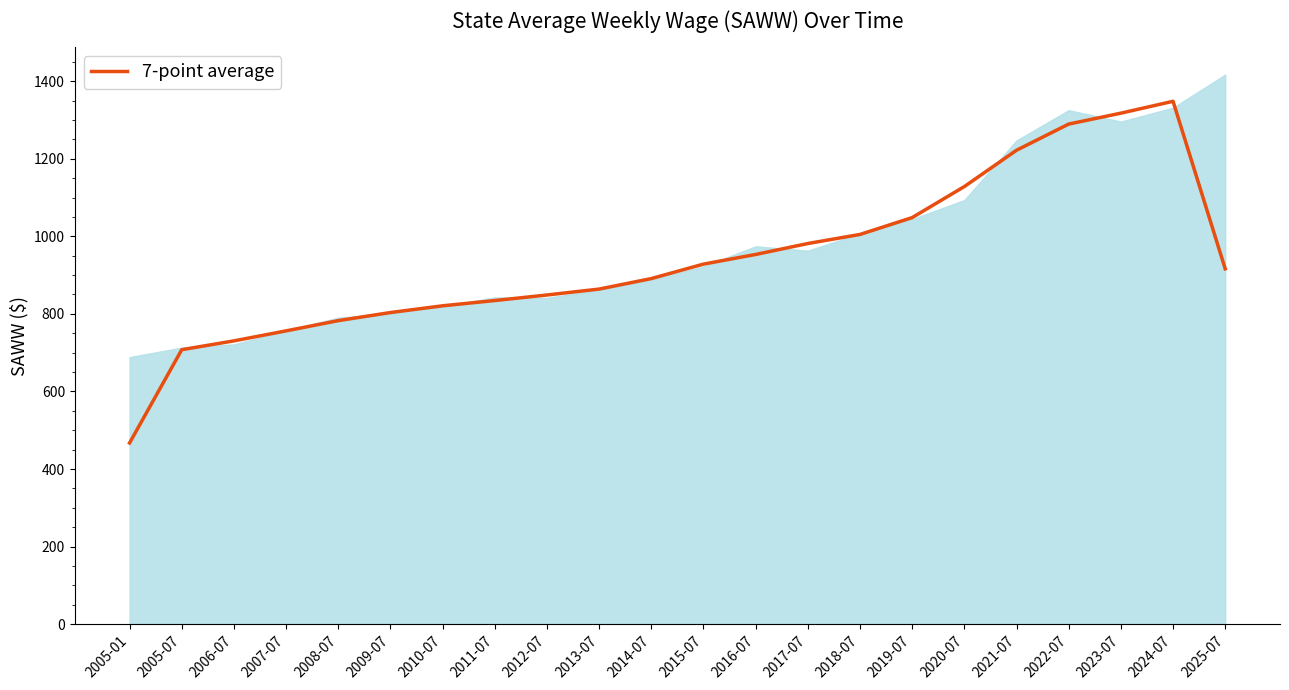

How many data points are above 916?

11